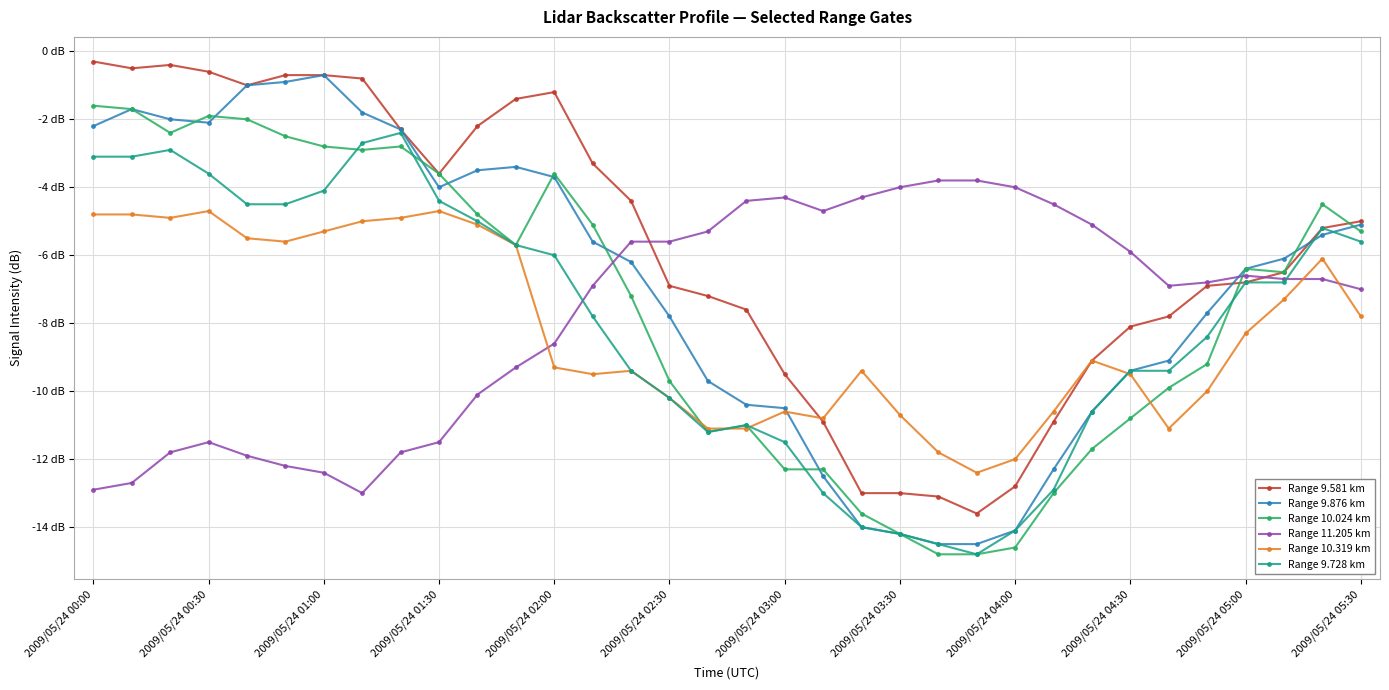

True or false: Range 10.319 km has more than 2 points higher than both neighbors.

True